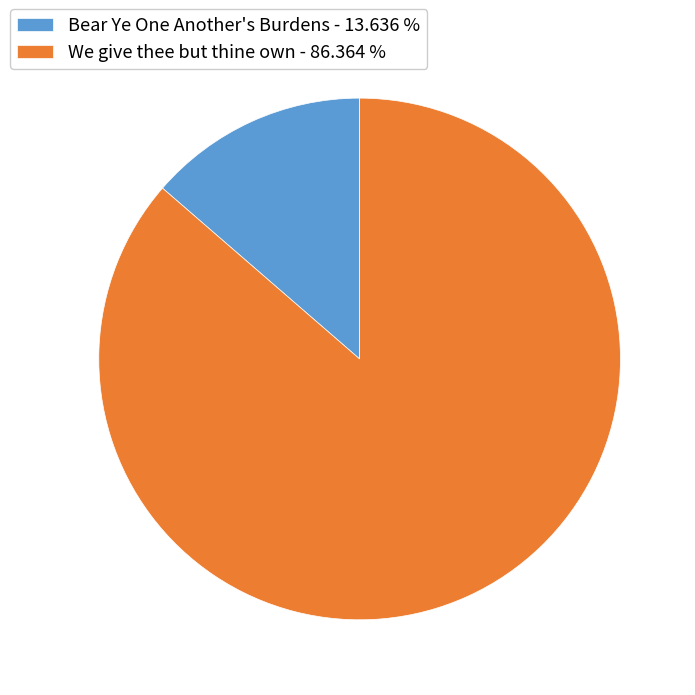

Rank the categories by value from highest to lowest.

We give thee but thine own, Bear Ye One Another's Burdens